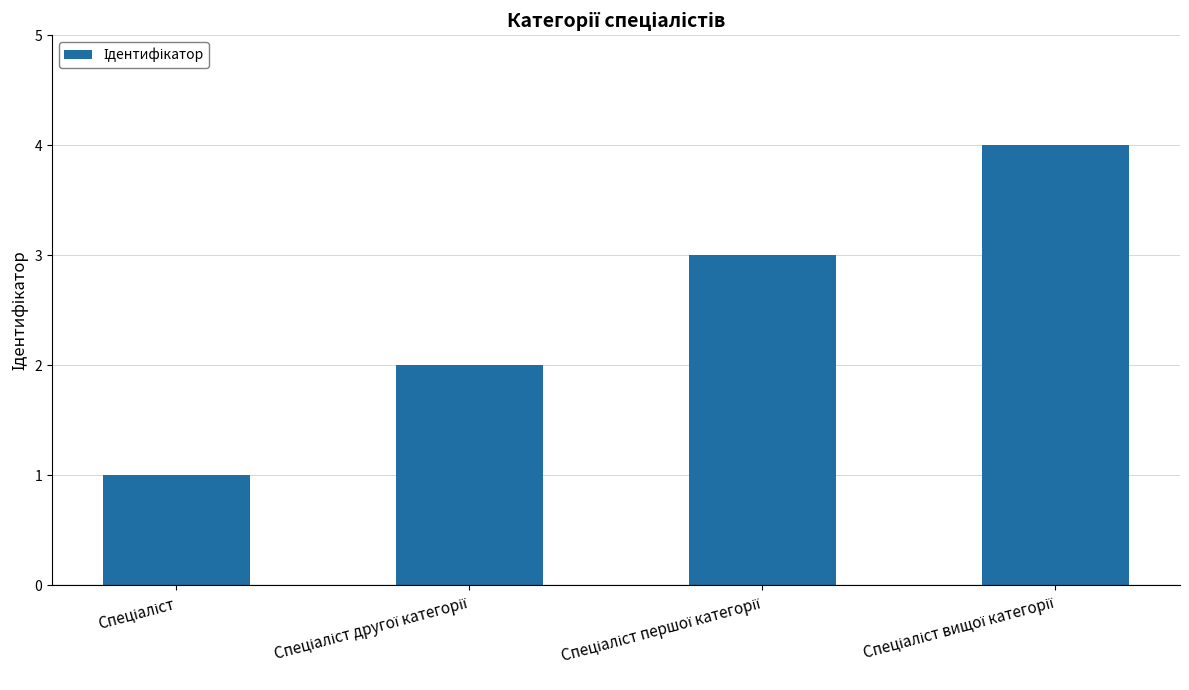

What is the difference between the maximum and minimum values?

3